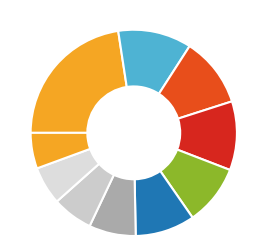

Count the number of slices in the pie.

10